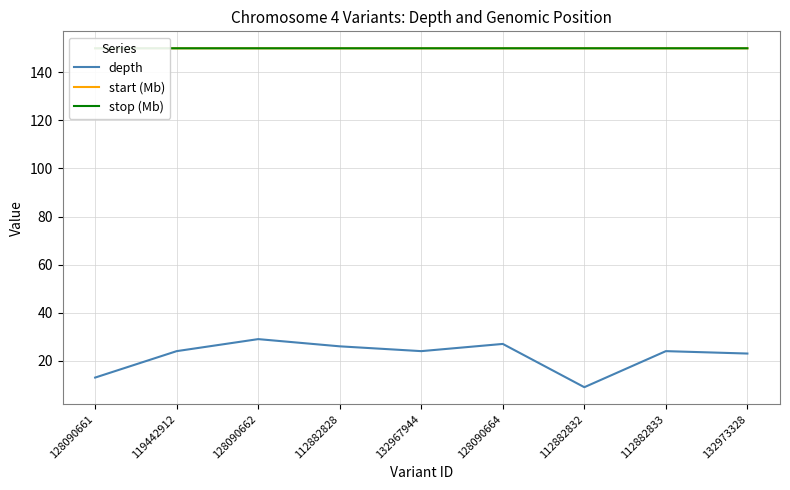

How many distinct data groups are displayed?

3